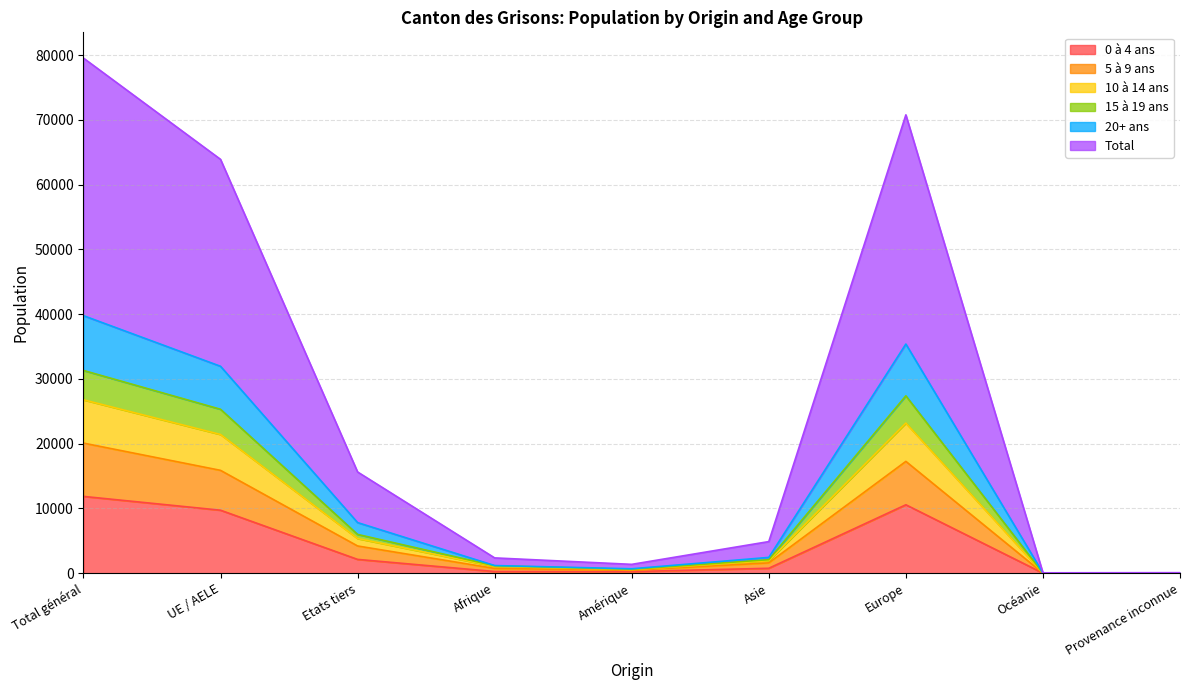

The value of 0 à 4 ans at Asie is 1194. True or false?

False